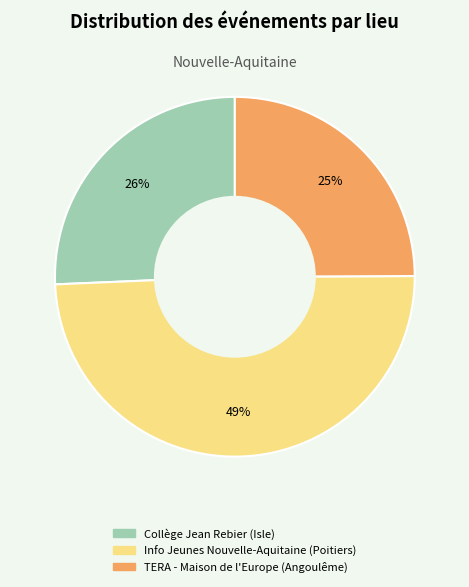

How many slices are in this pie chart?

3